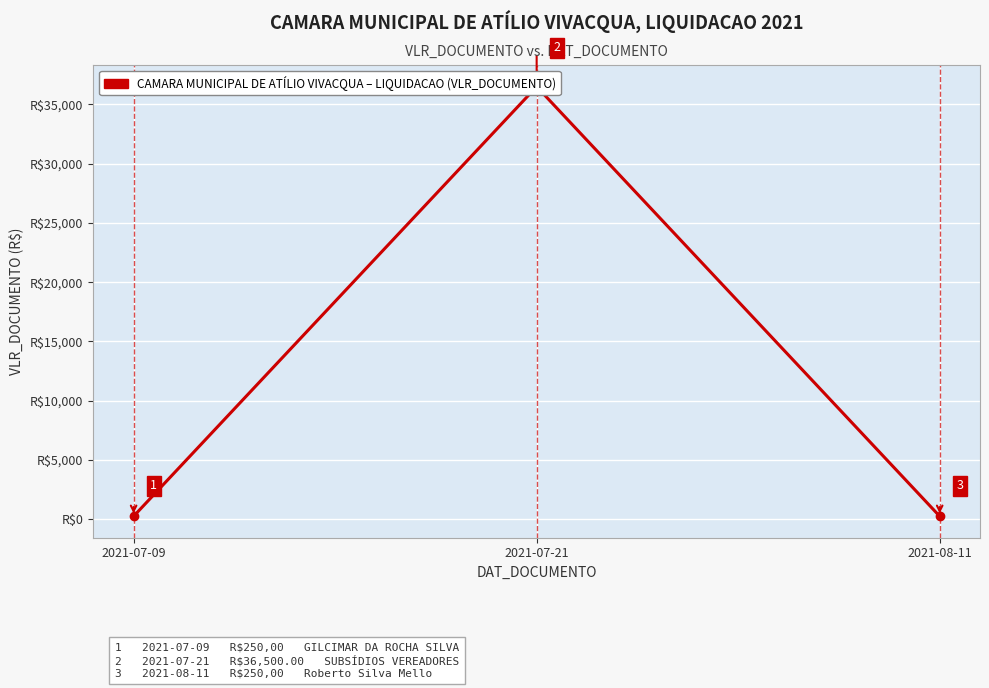

Reading right to left, what are all the values shown in this chart?

2021-08-11=250	2021-07-21=36500	2021-07-09=250